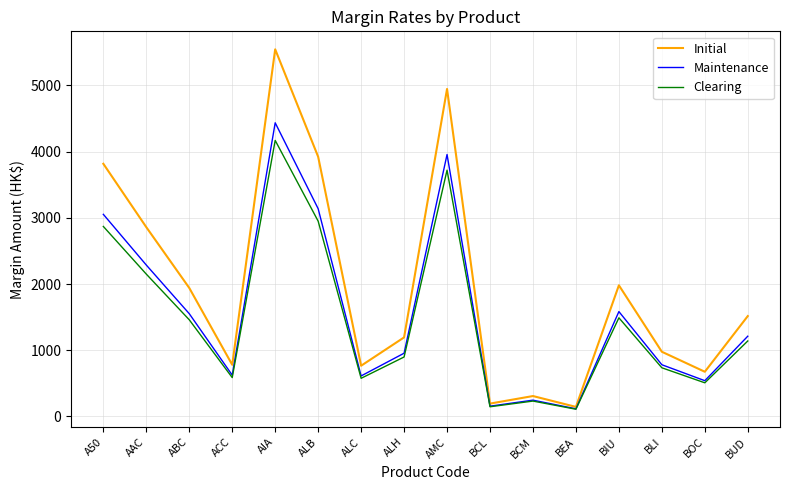

Which series has the widest spread of values?

Initial